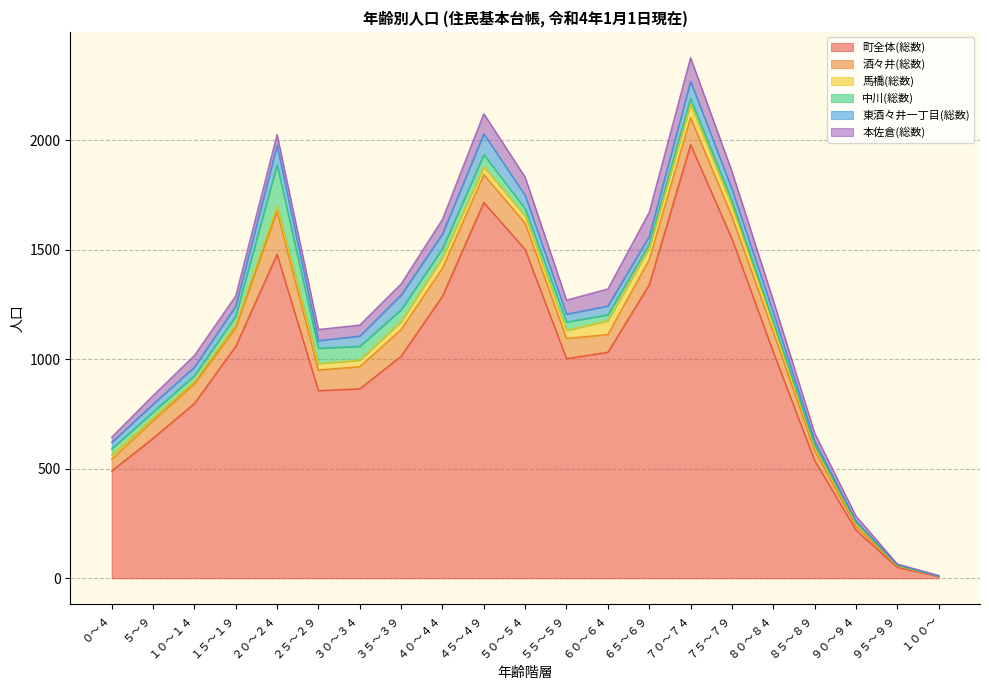

At which category is the sum across all series the highest?

７０～７４